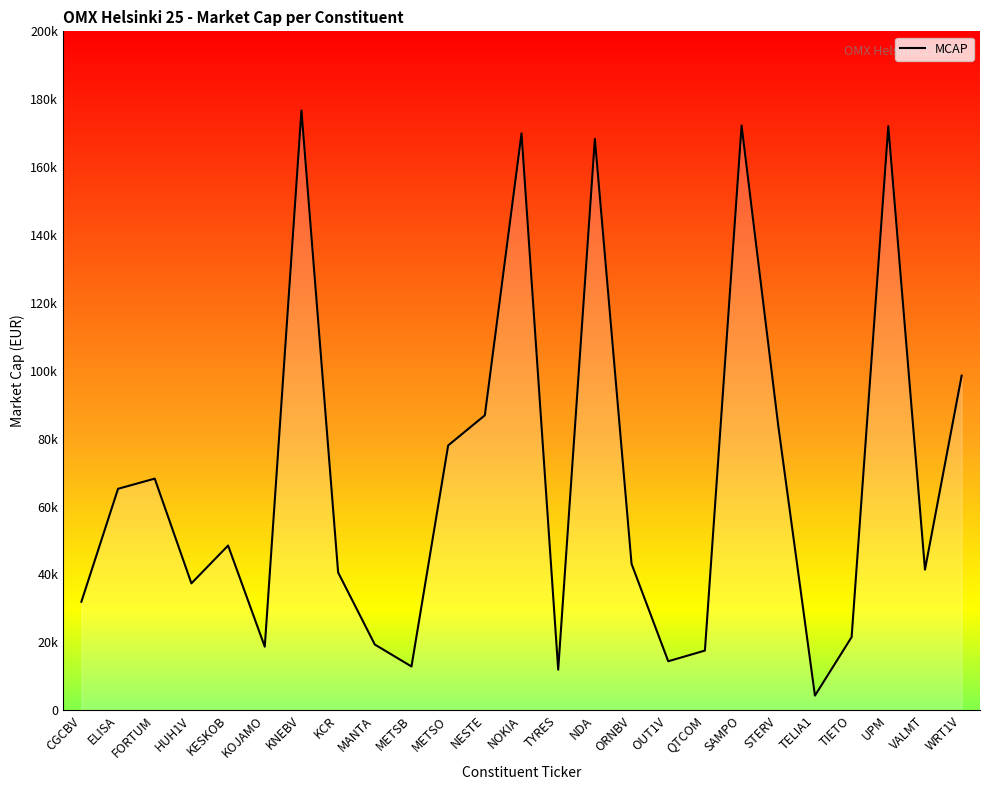

Does the chart display data point markers on the line(s)?

No